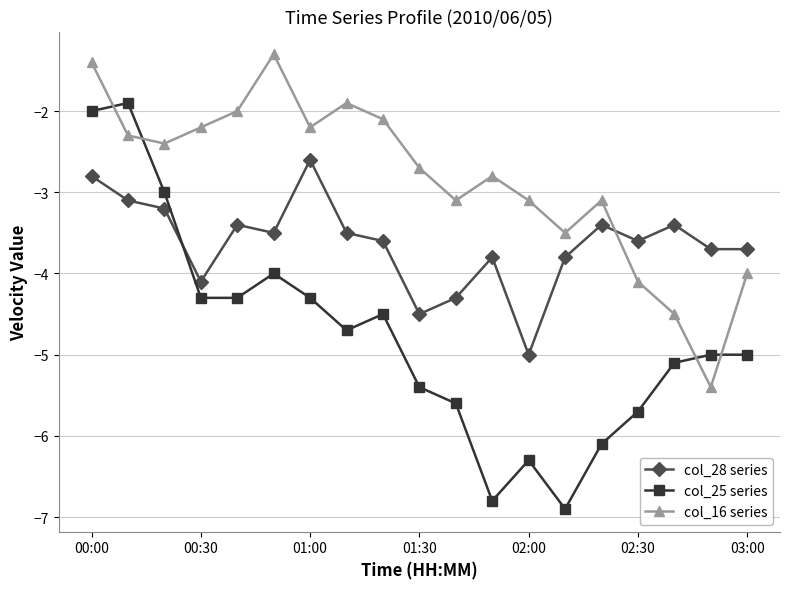

How many data points does each series have?

19